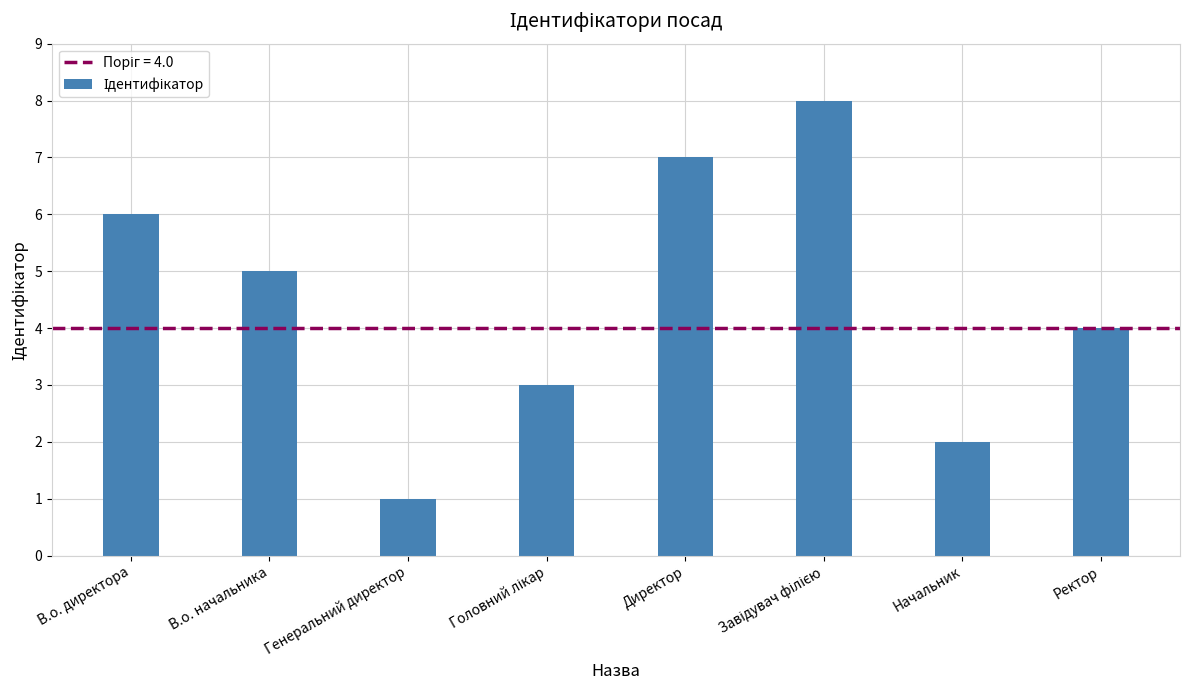

Reading left to right, list all the values displayed in this chart.

6	5	1	3	7	8	2	4